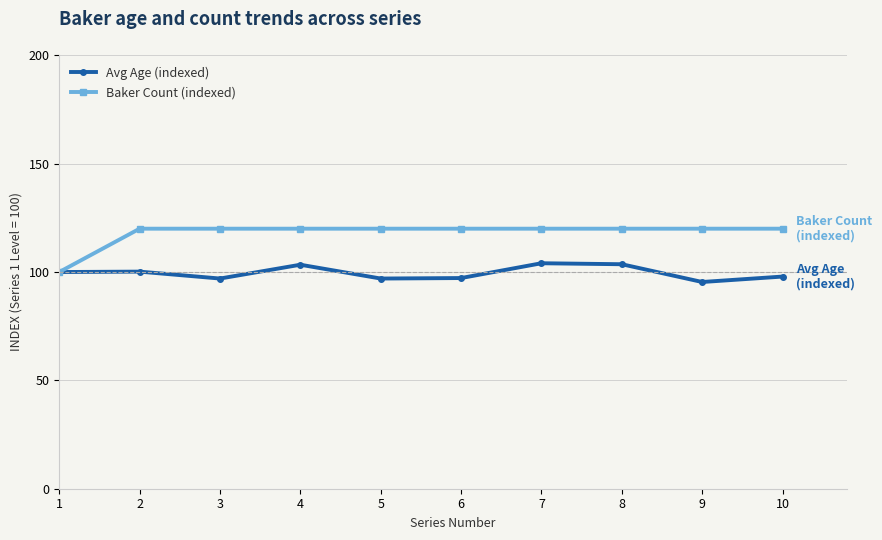

Is the value of Avg Age (indexed) at 9 greater than the value of Baker Count (indexed) at 2?

No